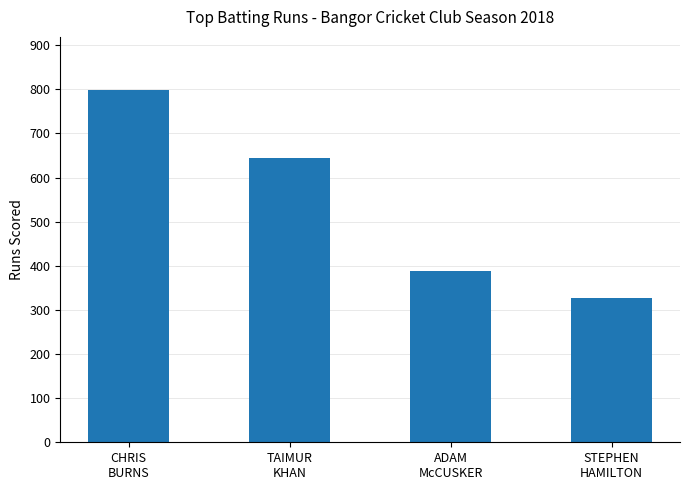

Reading left to right, what are all the values shown in this chart?

CHRIS
BURNS=799	TAIMUR
KHAN=644	ADAM
McCUSKER=388	STEPHEN
HAMILTON=327